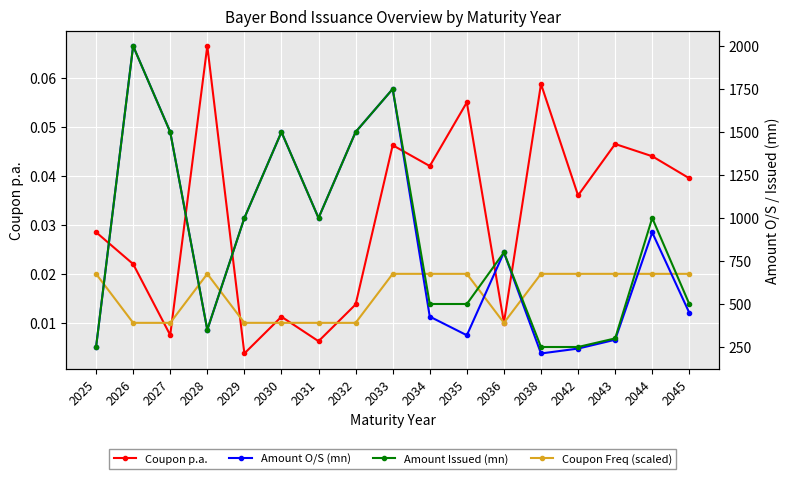

What is the total value across all series at 2035?

818.3